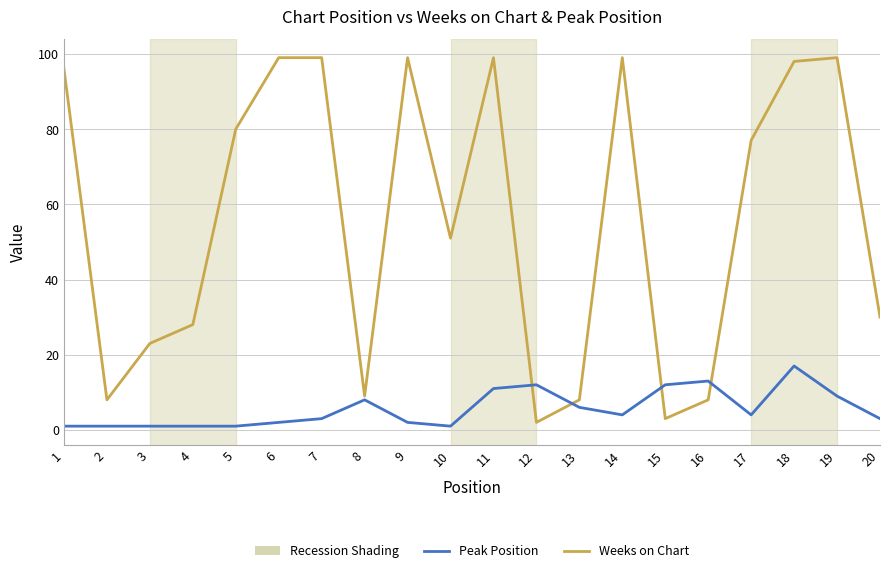

How many intersections are there between Peak Position and Weeks on Chart?

4